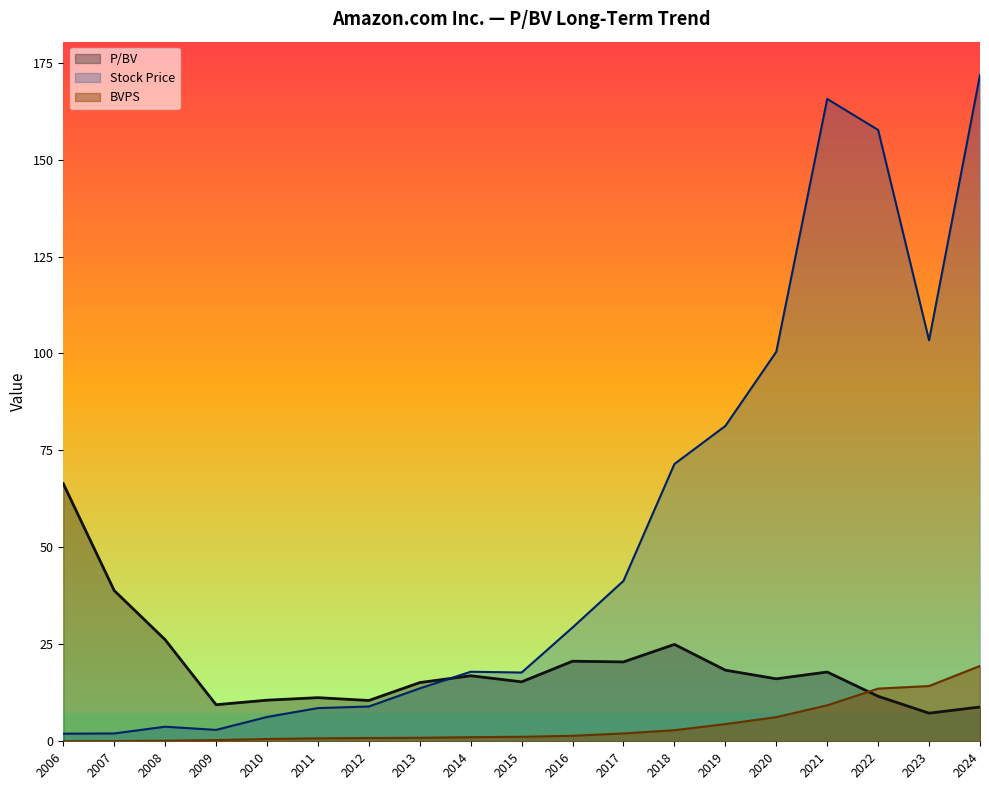

True or false: BVPS has a value of 0.6 at 2015.

False